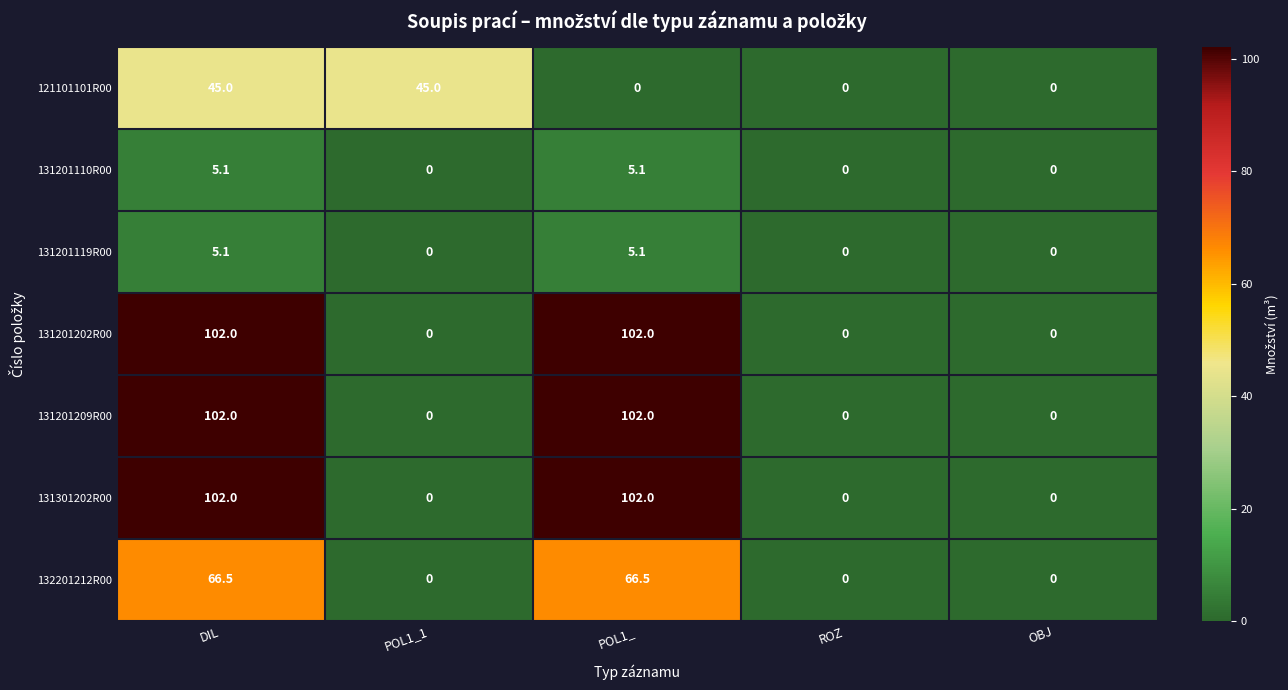

At how many categories does at least one series exceed 8?

3